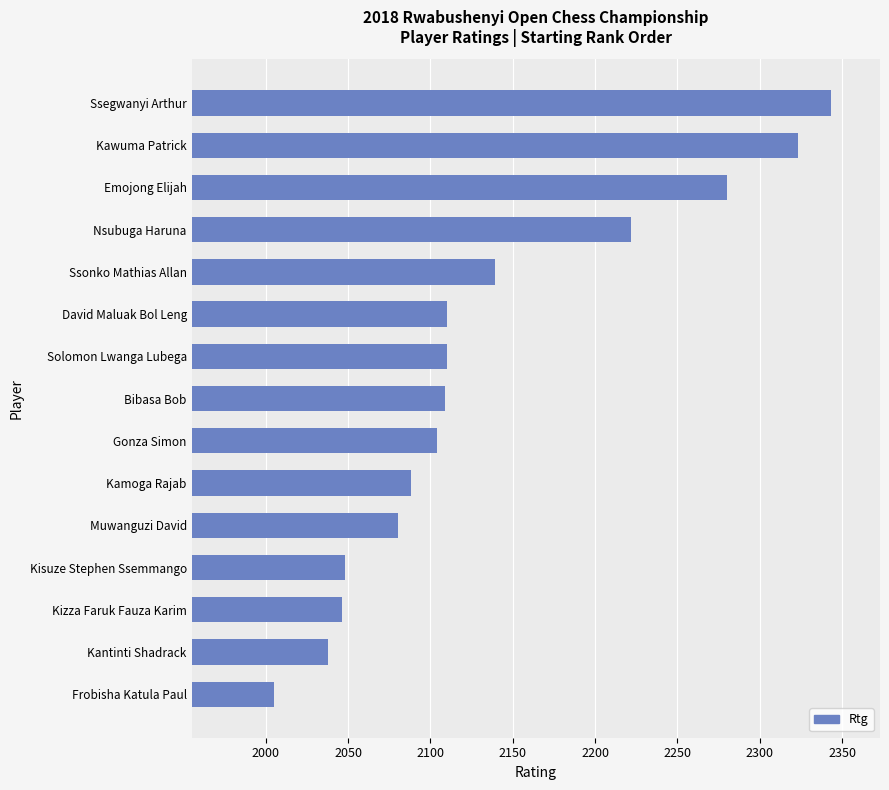

Which label corresponds to the largest value in the chart?

Ssegwanyi Arthur